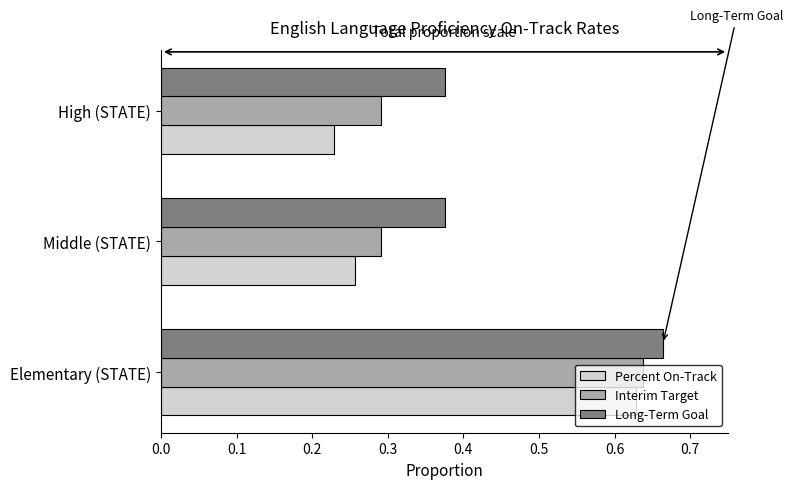

What is the total value across all series at High (STATE)?

0.9